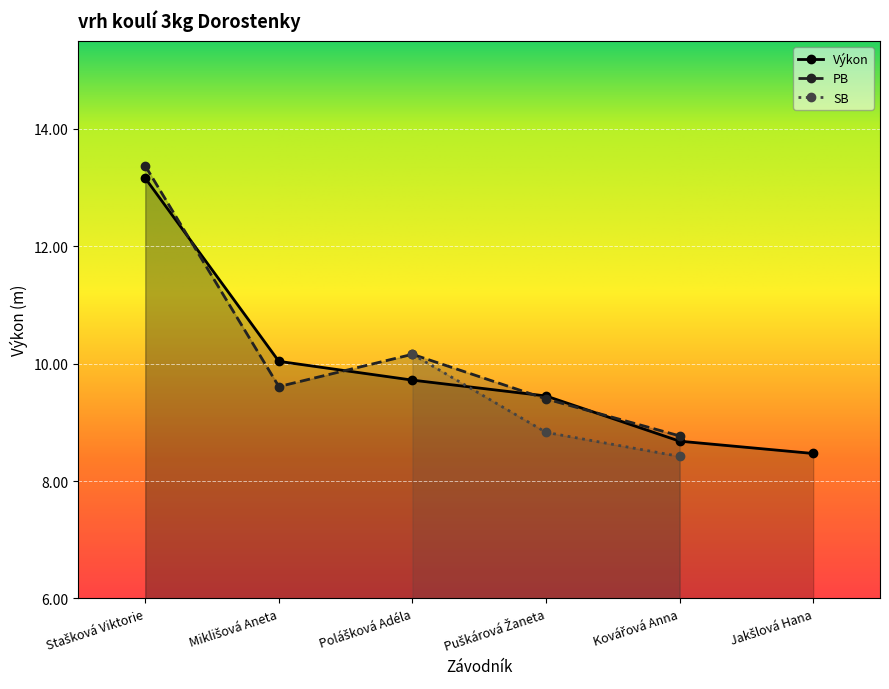

Is the value of Výkon at Jakšlová Hana greater than the value of SB at Kovářová Anna?

Yes